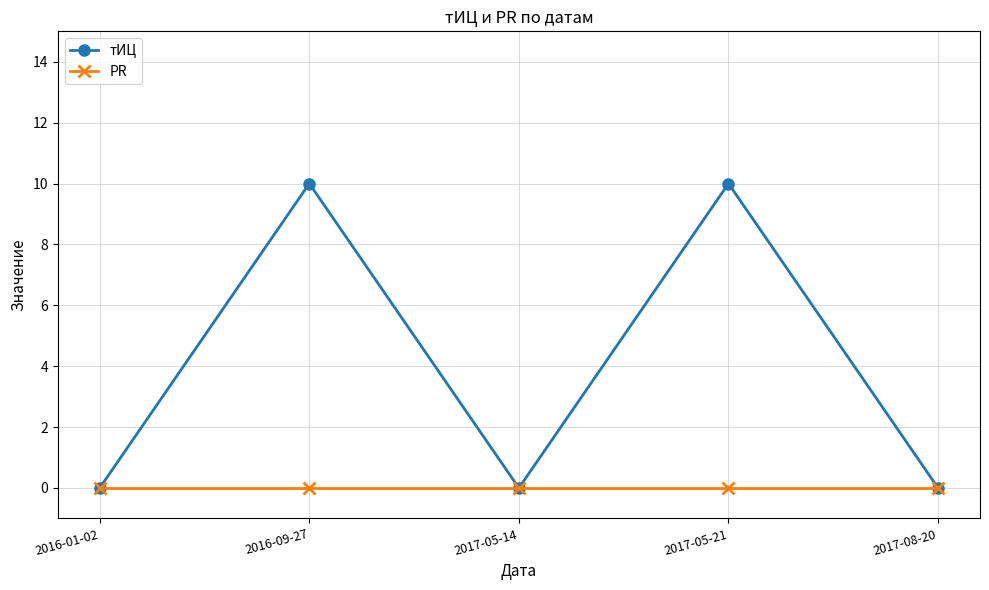

Which series changed the most between 2017-05-21 and 2017-08-20?

тИЦ